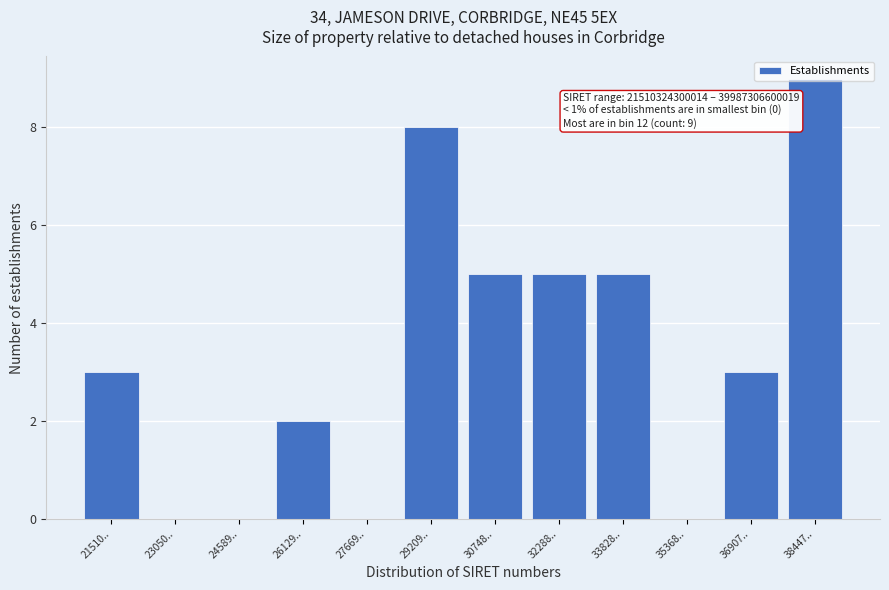

The value at 30748.. is 1. True or false?

False